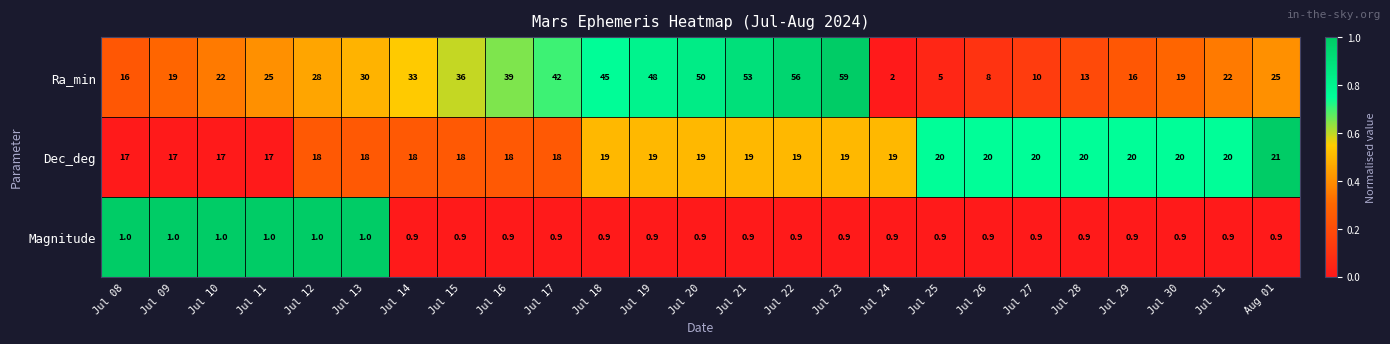

At which category does the chart reach its peak across all series?

Jul 23